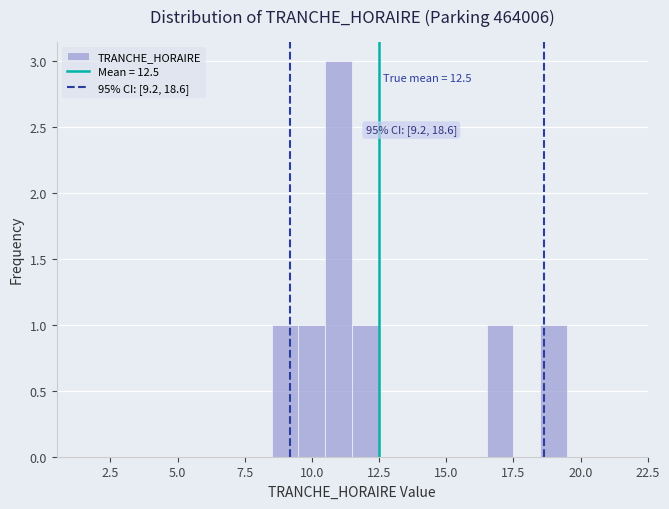

Read against the x-axis, roughly where is the centre of the tallest bar?

11.0